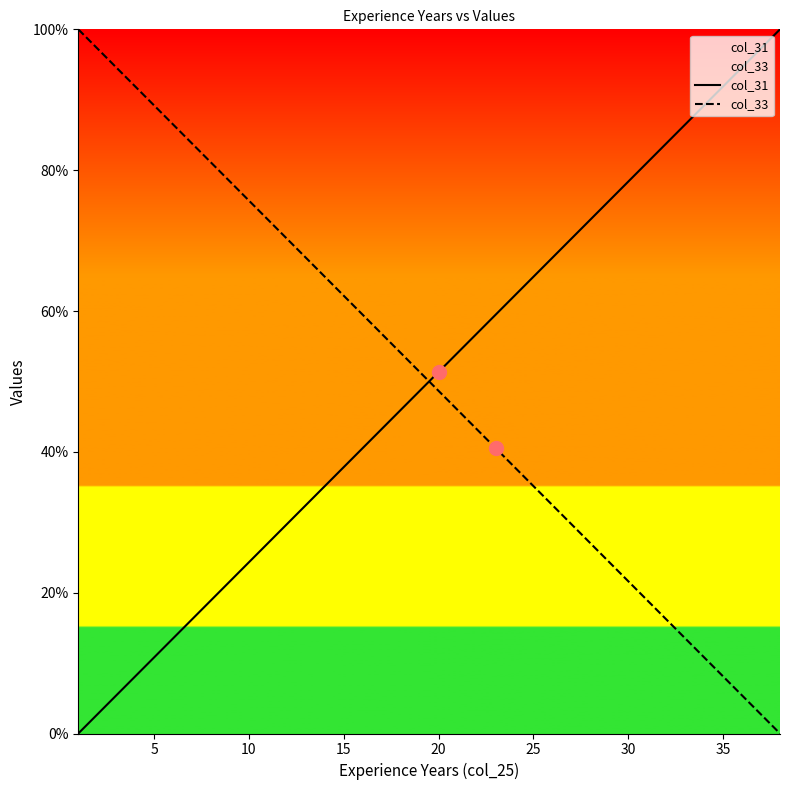

What are all the series names shown in the legend?

col_31, col_33